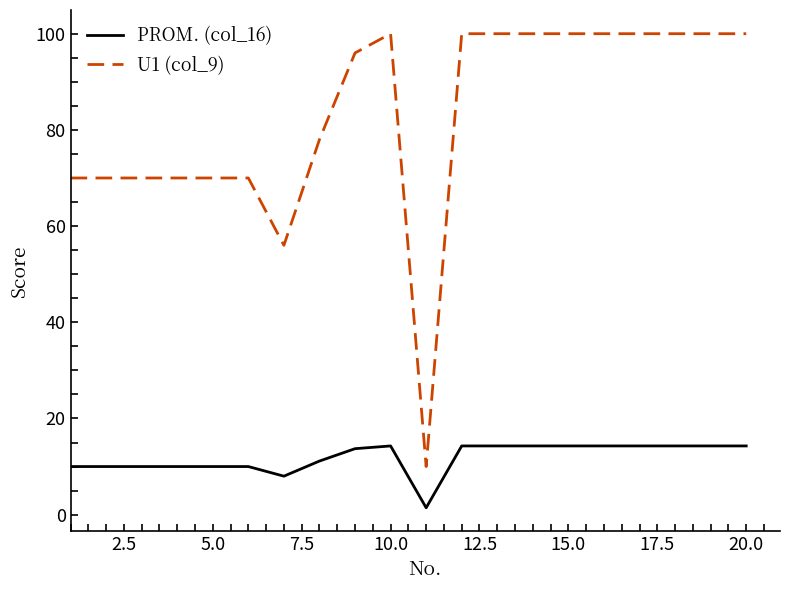

What is the maximum value for PROM. (col_16)?

14.3